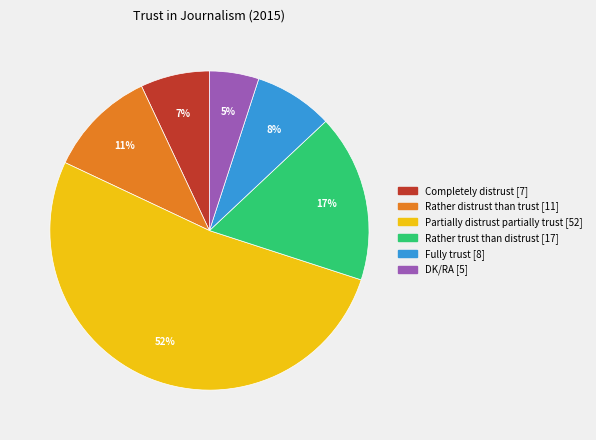

Which slice is the largest?

Partially distrust partially trust